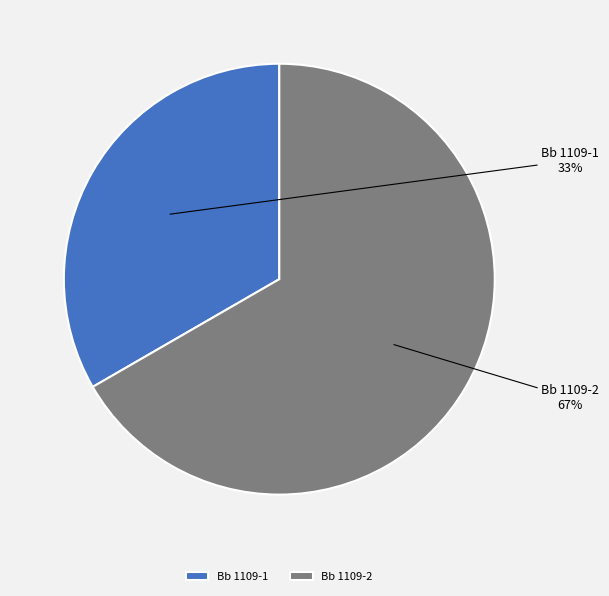

To the nearest percent, what percentage of the pie is Bb 1109-2?

67%